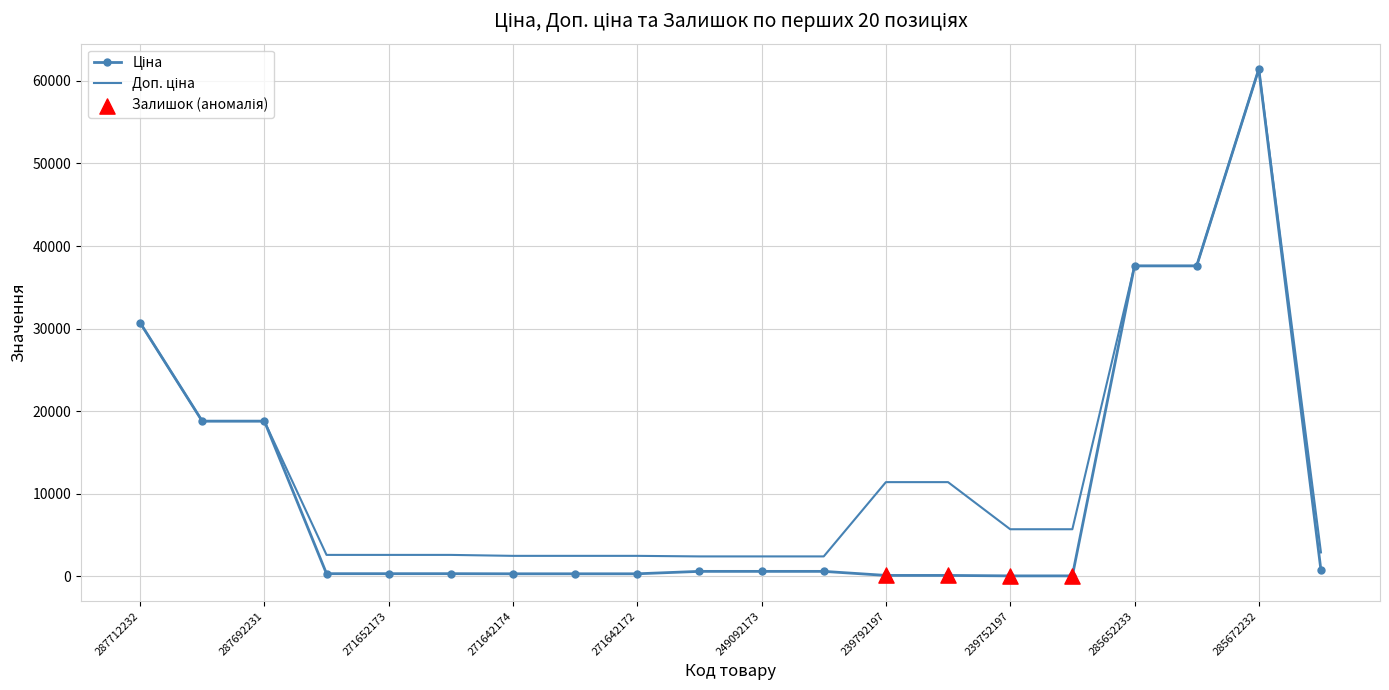

What is the greatest value displayed?

61434.3